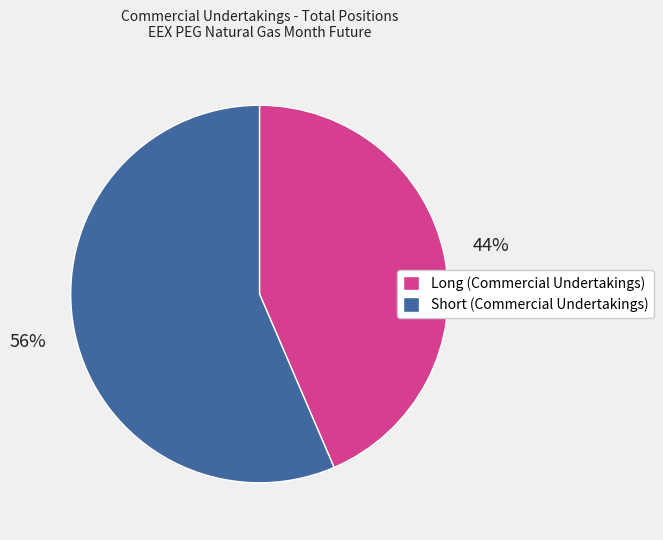

Which has a higher value, Long (Commercial Undertakings) or Short (Commercial Undertakings)?

Short (Commercial Undertakings)